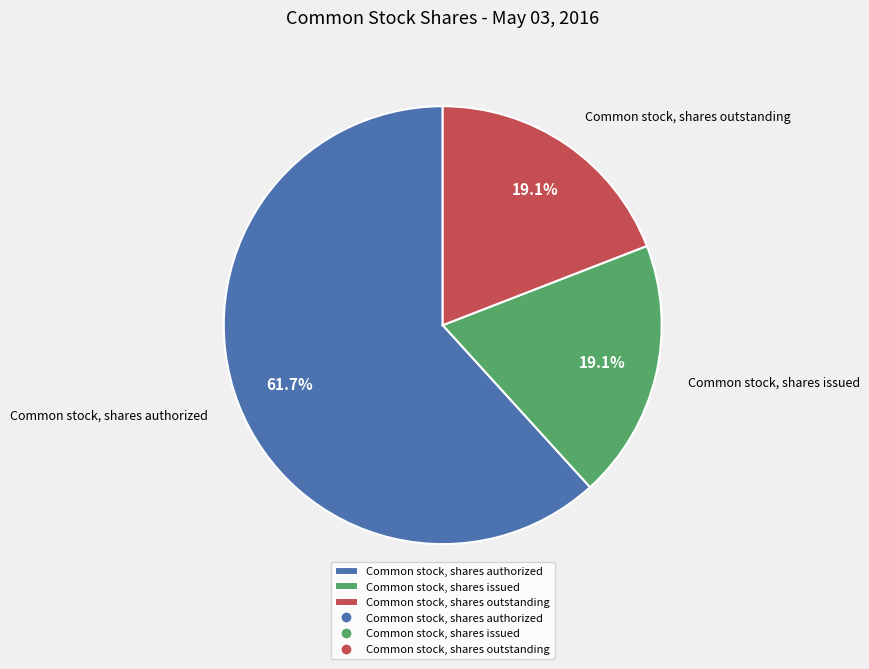

What is the ratio of the value at Common stock, shares issued to the value at Common stock, shares outstanding?

1.0